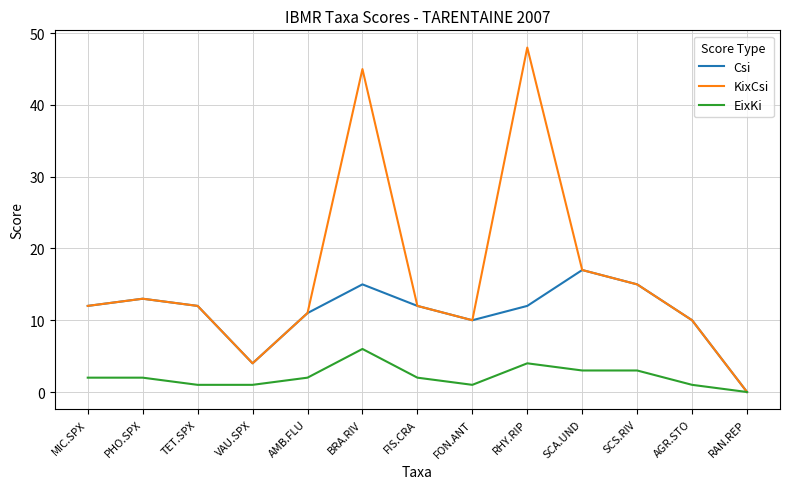

How many positive values does the Csi series have?

12